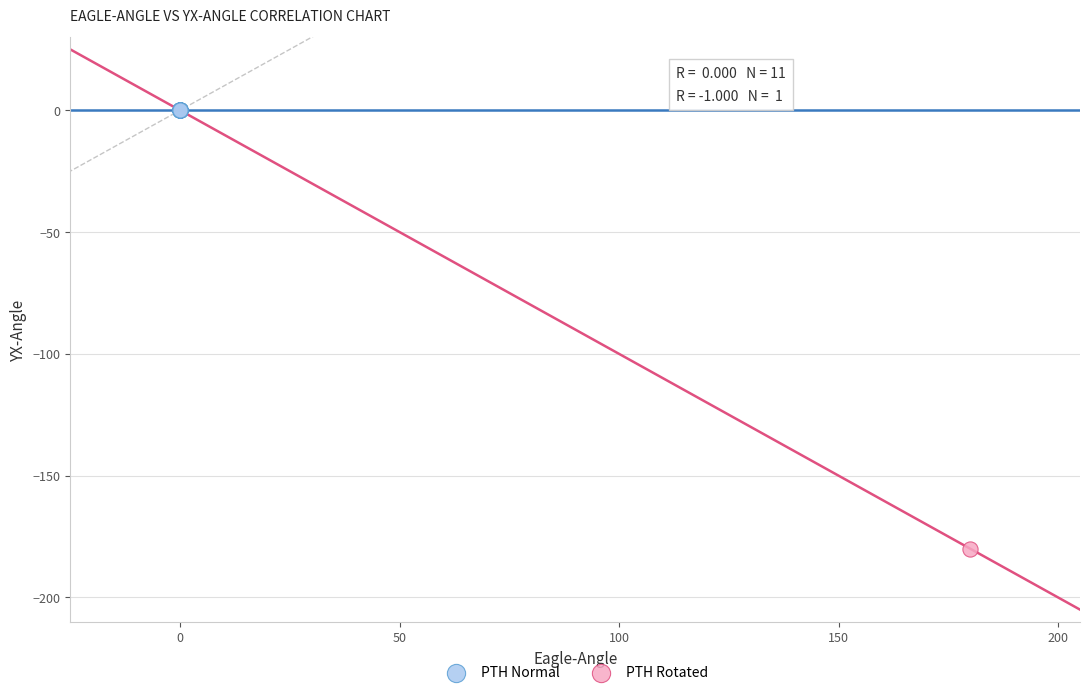

Which series reaches the minimum Y coordinate?

PTH Rotated